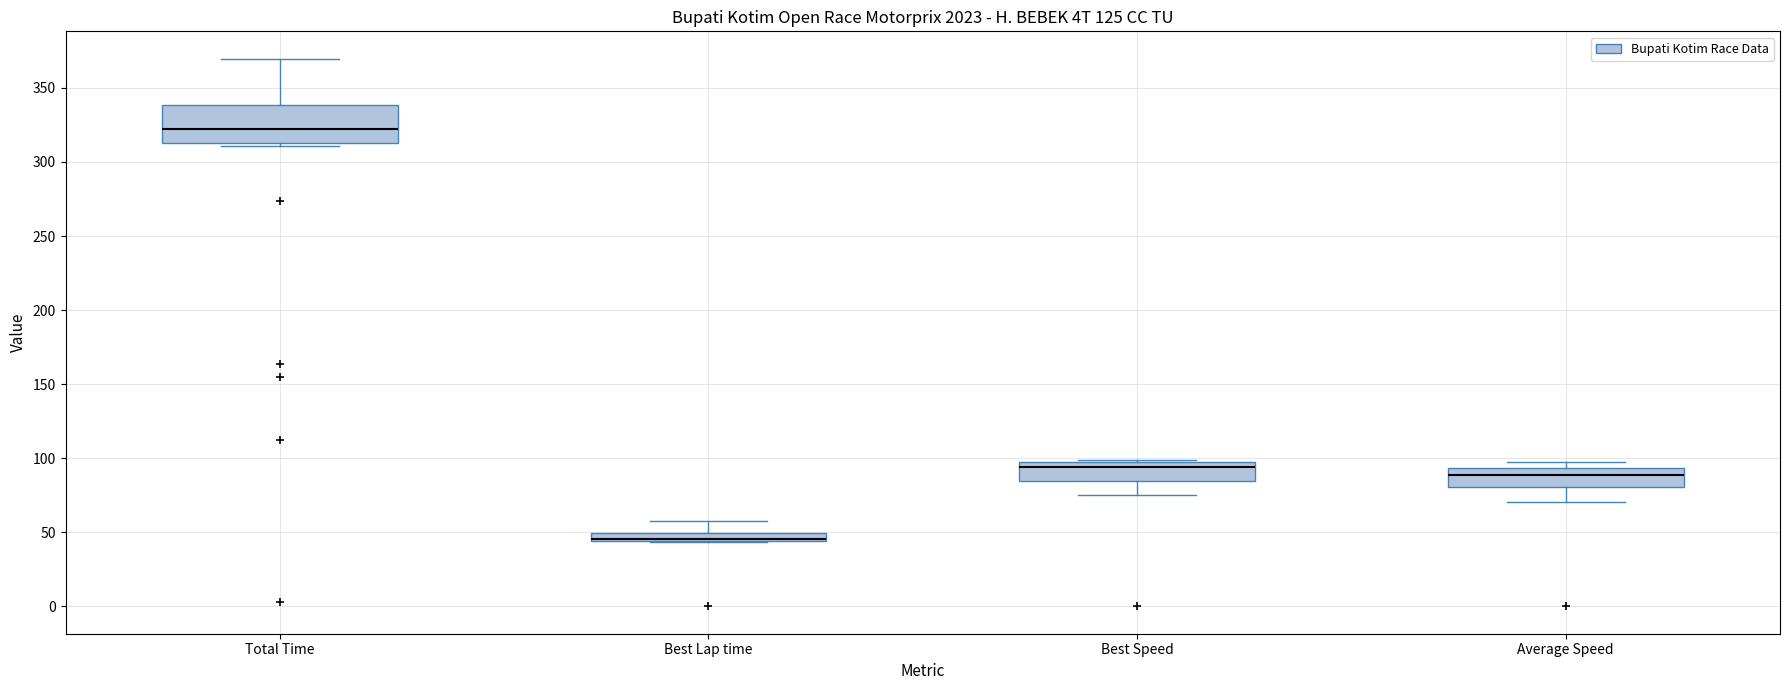

Where is the upper edge of the box for Total Time on the y-axis? The values are not printed on the chart, so give them approximately, as read against the axis.

340